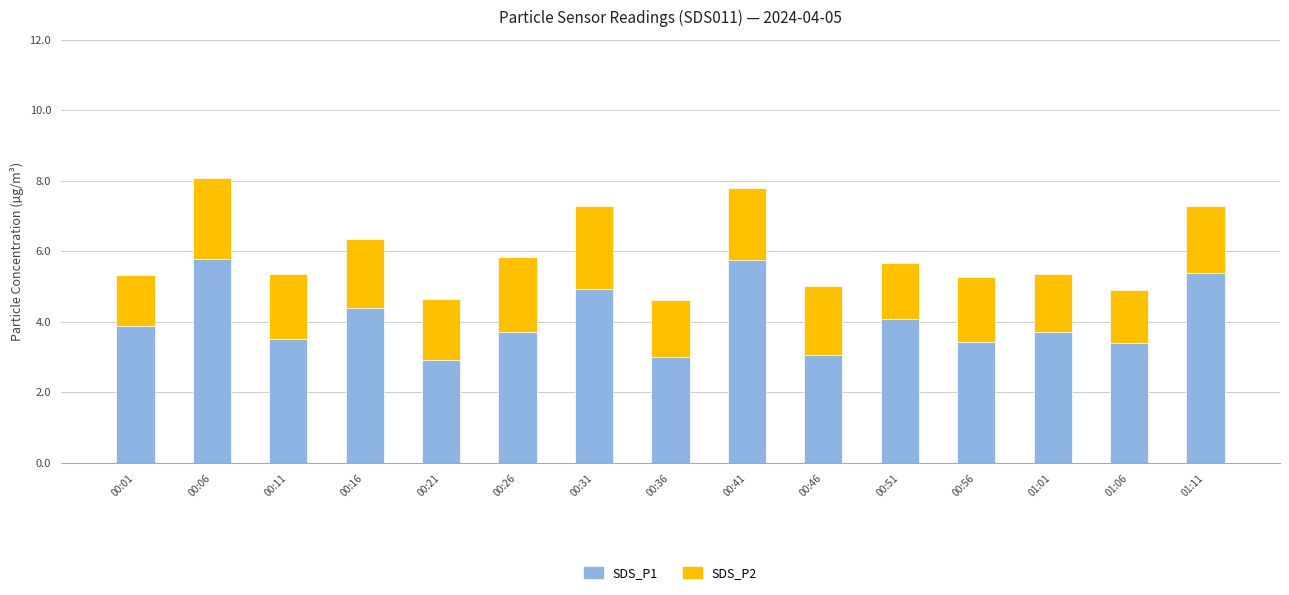

What is the total value across all series at 00:36?

4.6